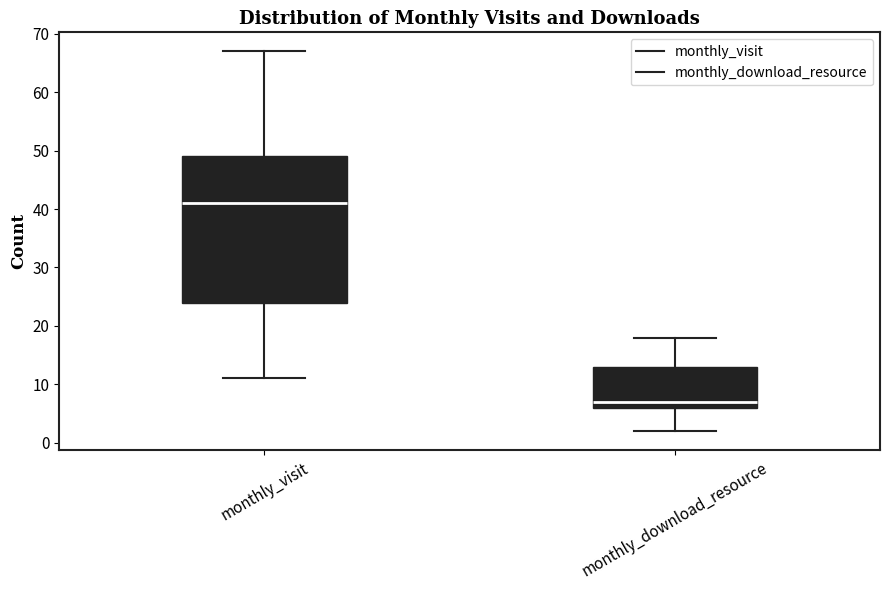

Reading left to right, read every box against the y-axis: the position of its median line, the range the box covers, and the ends of its whiskers. The values are not printed on the chart, so give them approximately, as read against the axis.

monthly_visit: median 41, box 24 to 49, whiskers 11 to 67
monthly_download_resource: median 7, box 6 to 13, whiskers 2 to 18